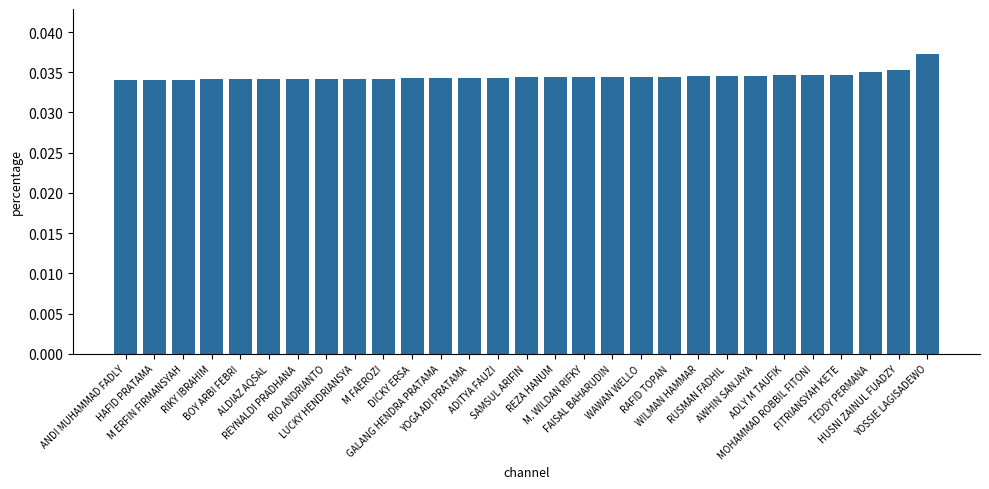

How many bars are there in total?

29